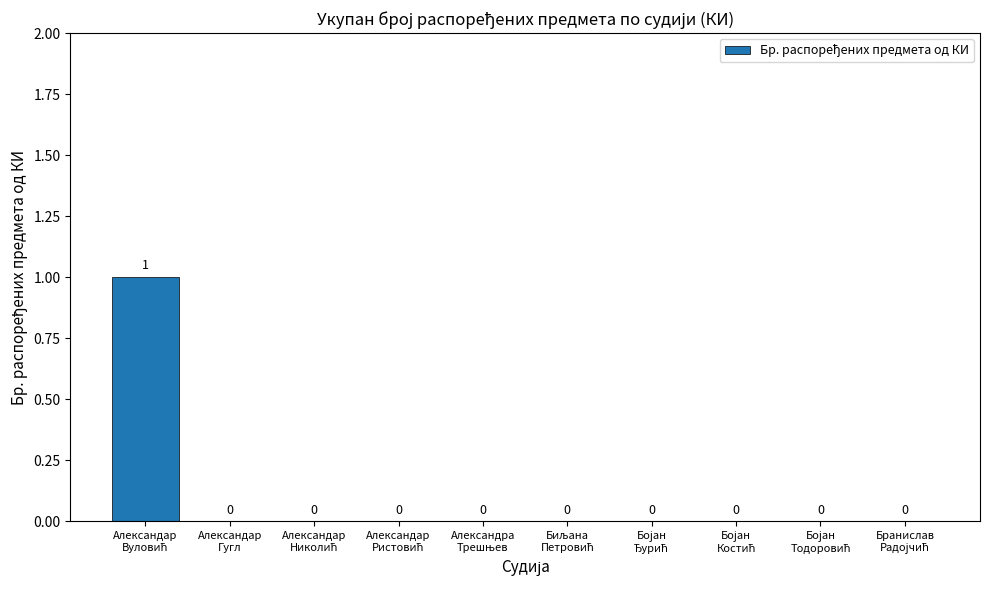

Reading right to left, transcribe all the data shown in this chart.

0	0	0	0	0	0	0	0	0	1